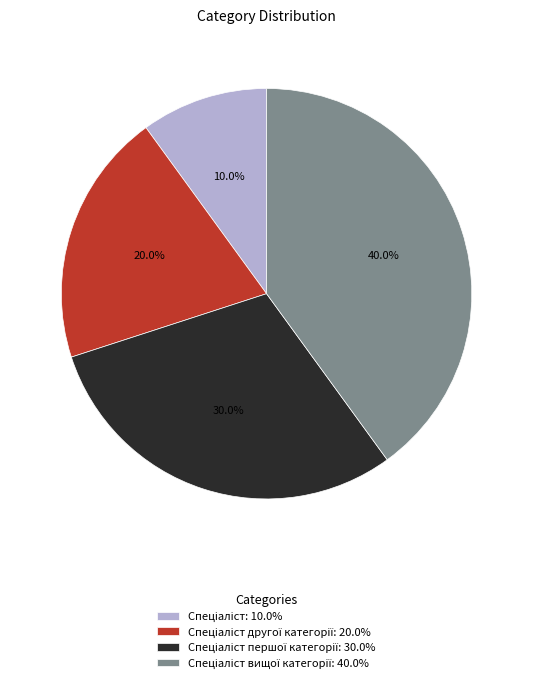

Does any single category account for the majority?

No